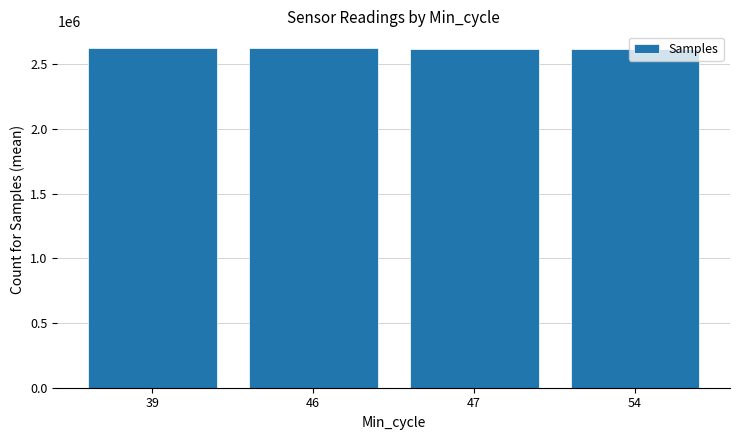

What value does the data have at 47?

2619527